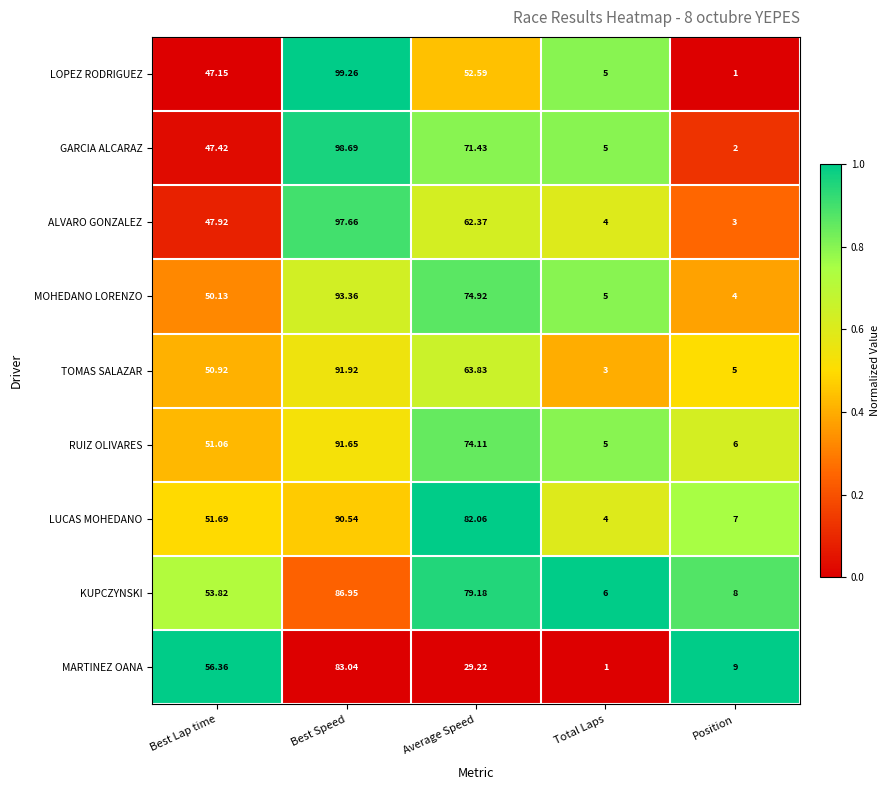

Rank the series by their maximum value, from lowest to highest.

MARTINEZ OANA, KUPCZYNSKI, LUCAS MOHEDANO, RUIZ OLIVARES, TOMAS SALAZAR, MOHEDANO LORENZO, ALVARO GONZALEZ, GARCIA ALCARAZ, LOPEZ RODRIGUEZ